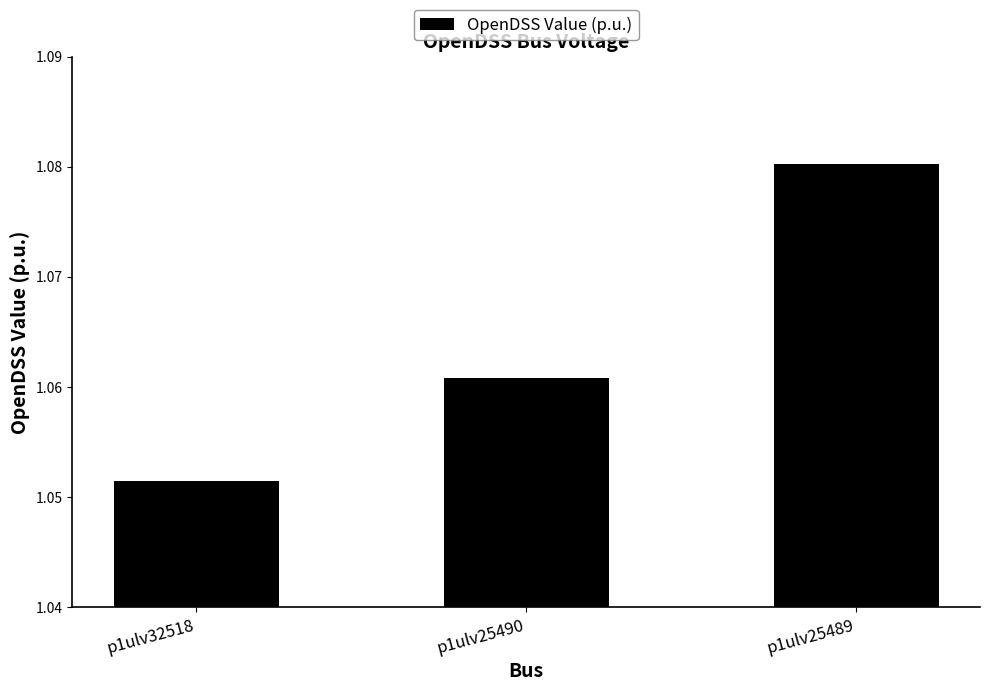

What is the sum of all values?

3.2